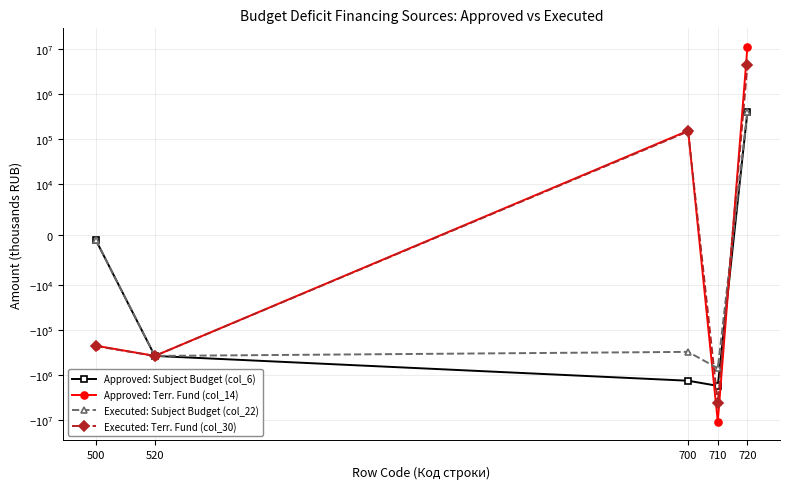

How many lines are shown in the chart?

4